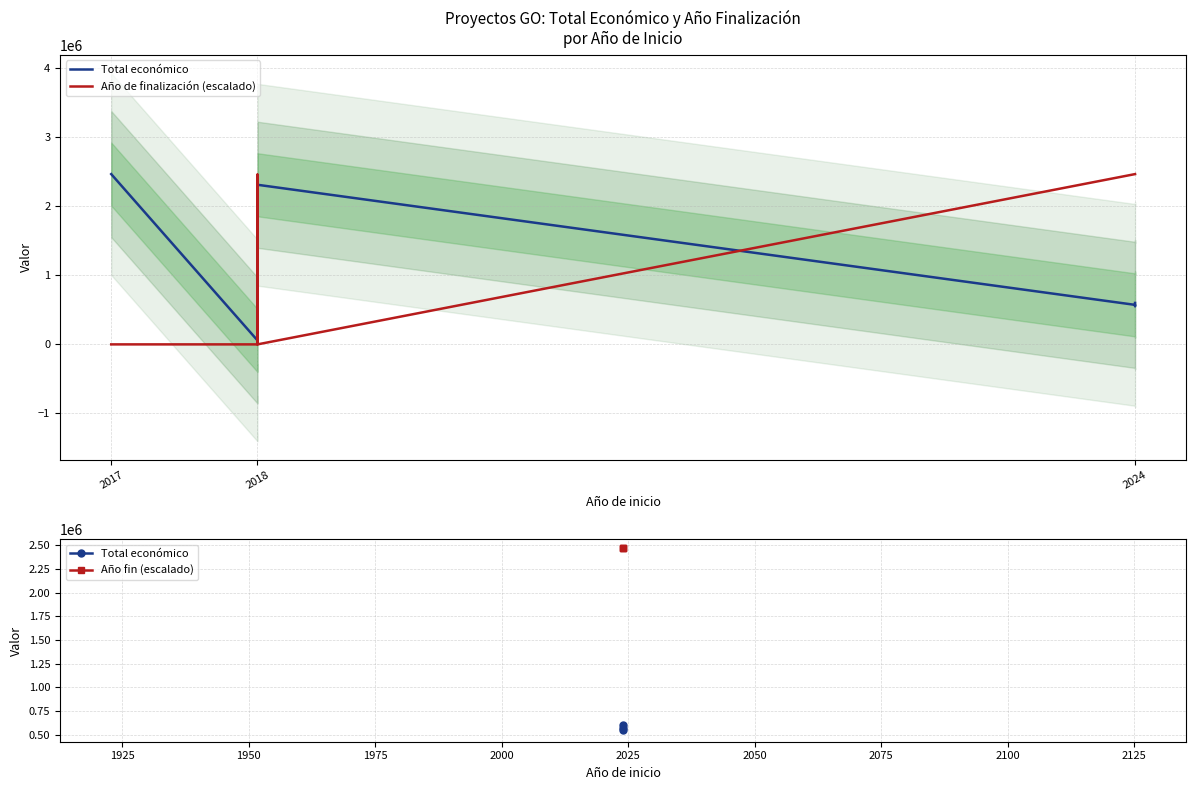

How many lines are shown in the chart?

2